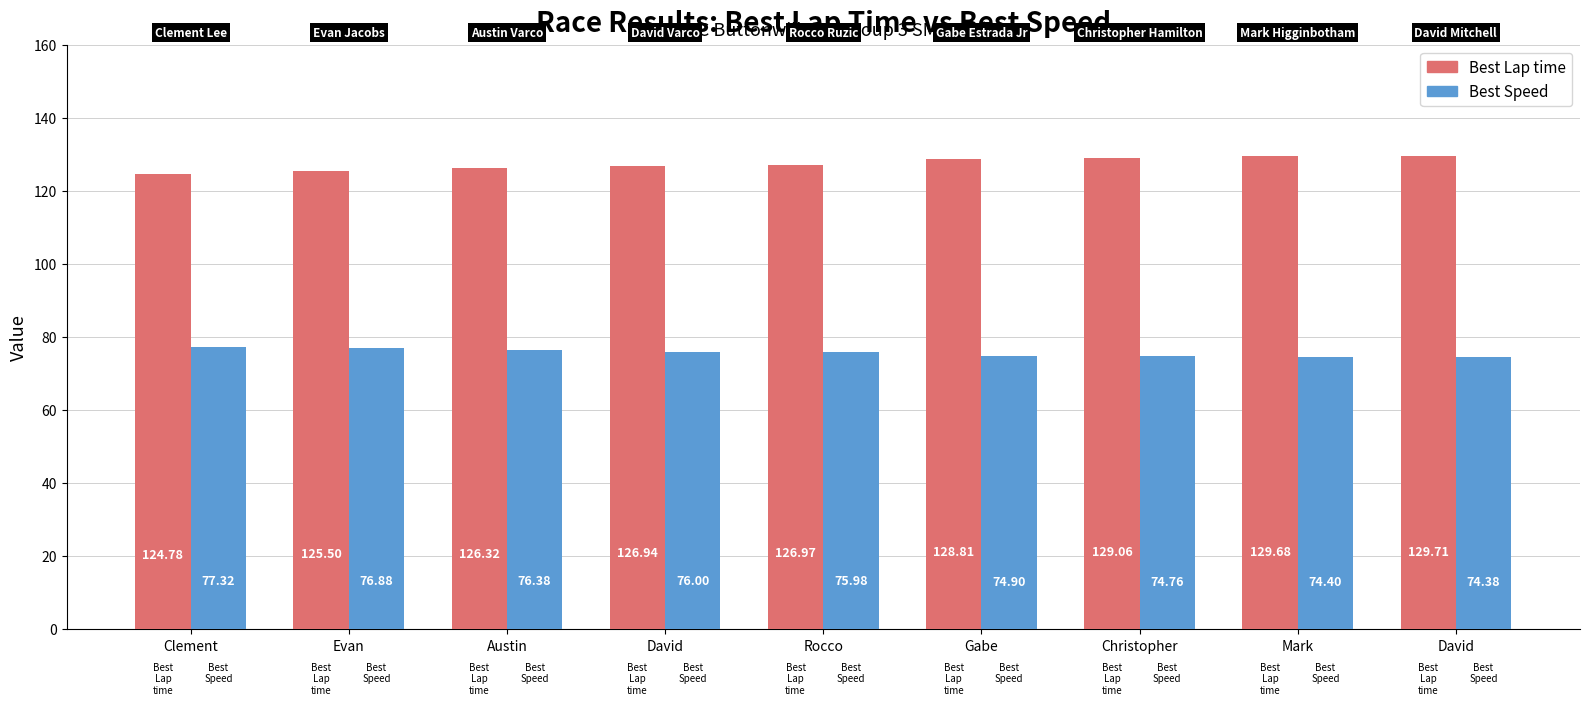

Is the value of Best Lap time at Gabe greater than the value of Best Speed at Rocco?

Yes